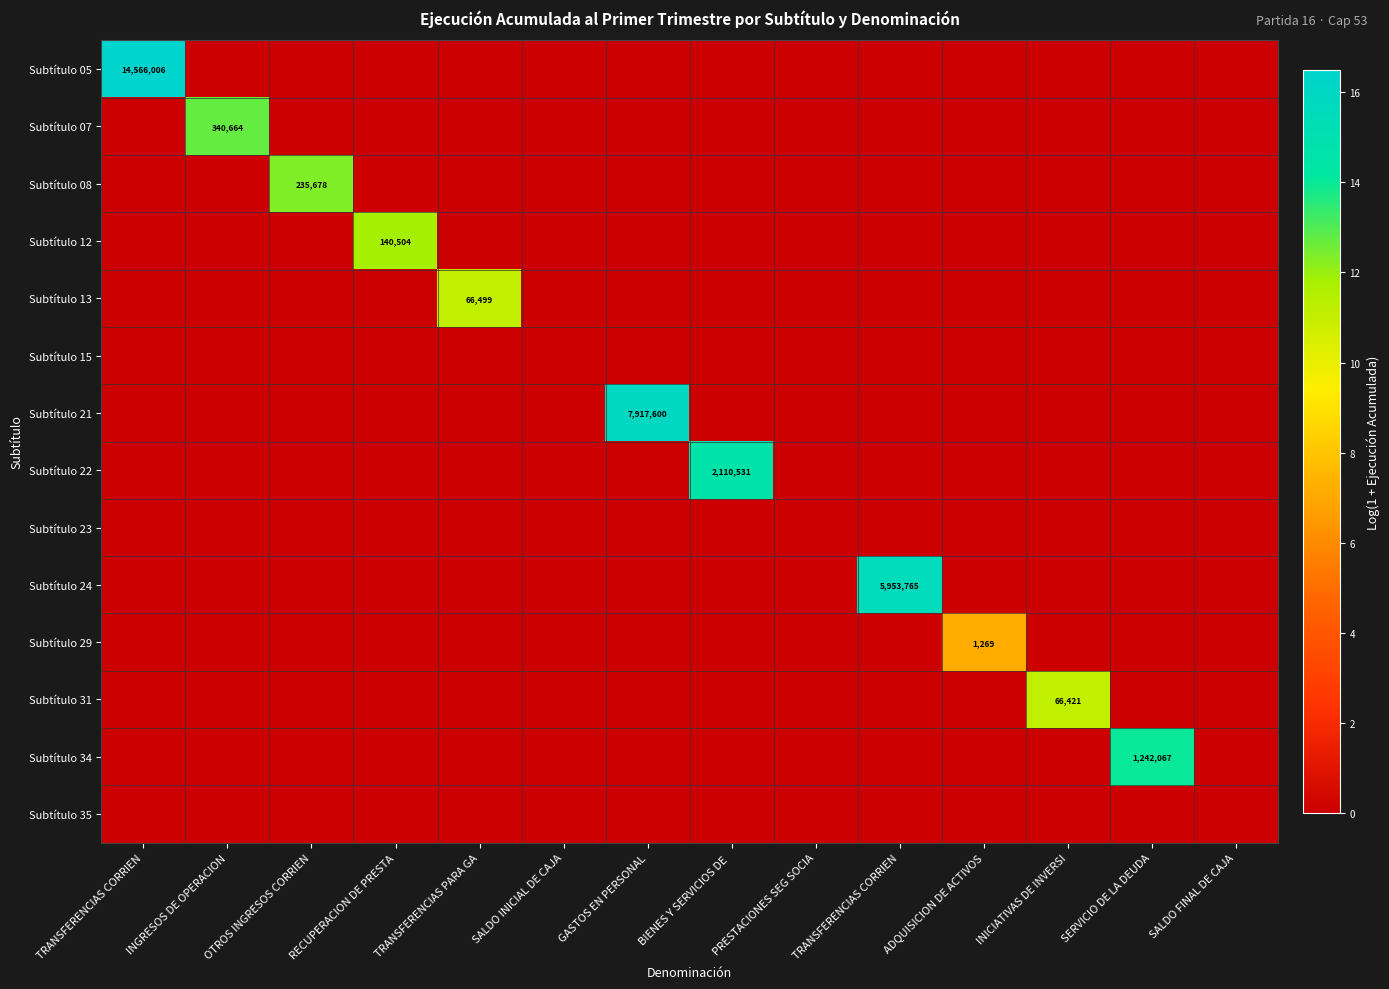

Rank the series by their maximum value, from highest to lowest.

Subtítulo 05, Subtítulo 21, Subtítulo 24, Subtítulo 22, Subtítulo 34, Subtítulo 07, Subtítulo 08, Subtítulo 12, Subtítulo 13, Subtítulo 31, Subtítulo 29, Subtítulo 15, Subtítulo 23, Subtítulo 35